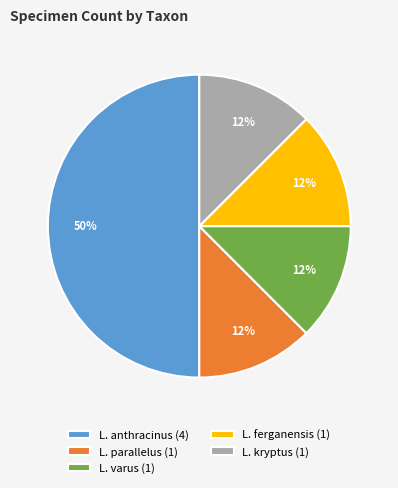

Does L. kryptus (1) represent more than half of the total?

No